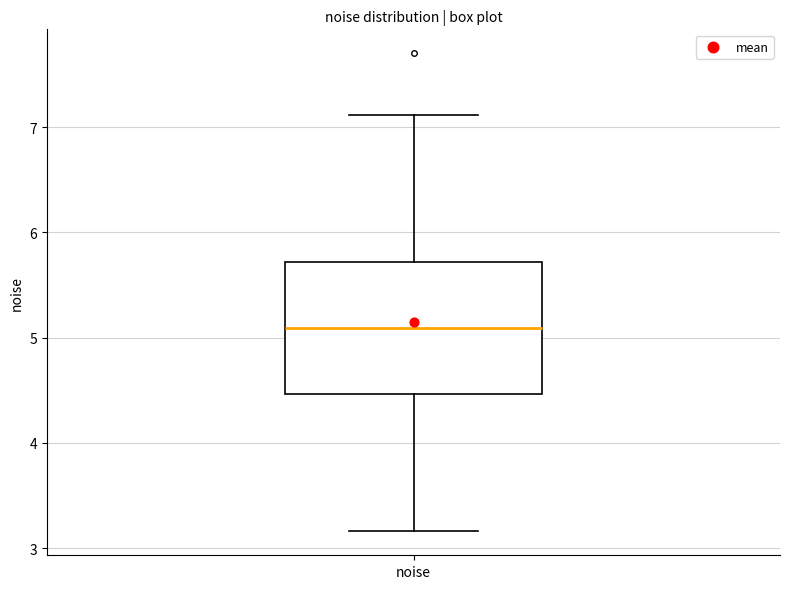

Transcribe this box plot: give where the median line is, the range the box spans, and where the two whiskers end, as read against the y-axis. The values are not printed on the chart, so give them approximately, as read against the axis.

median 5.1, box 4.5 to 5.7, whiskers 3.2 to 7.1